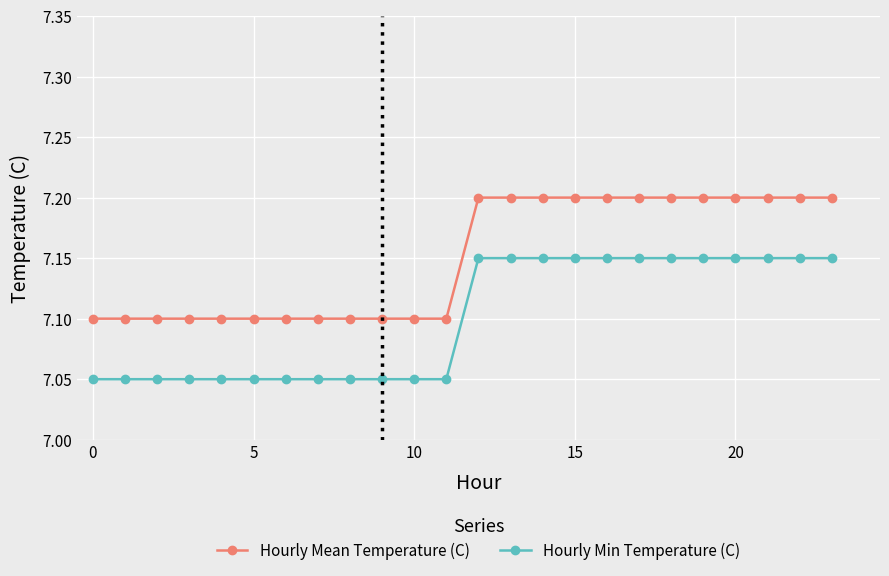

What is the value of the Hourly Mean Temperature (C) point at the 9th from the left?

7.1